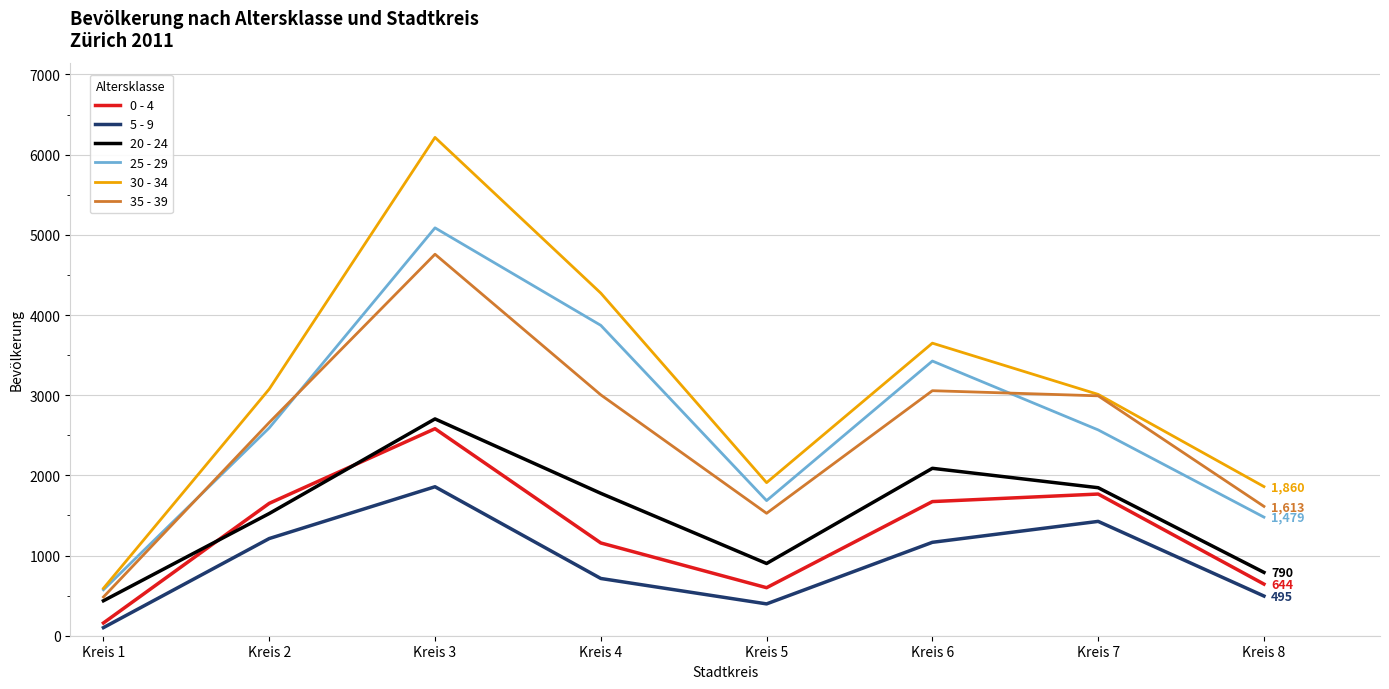

What are all the series names shown in the legend?

0 - 4, 5 - 9, 20 - 24, 25 - 29, 30 - 34, 35 - 39